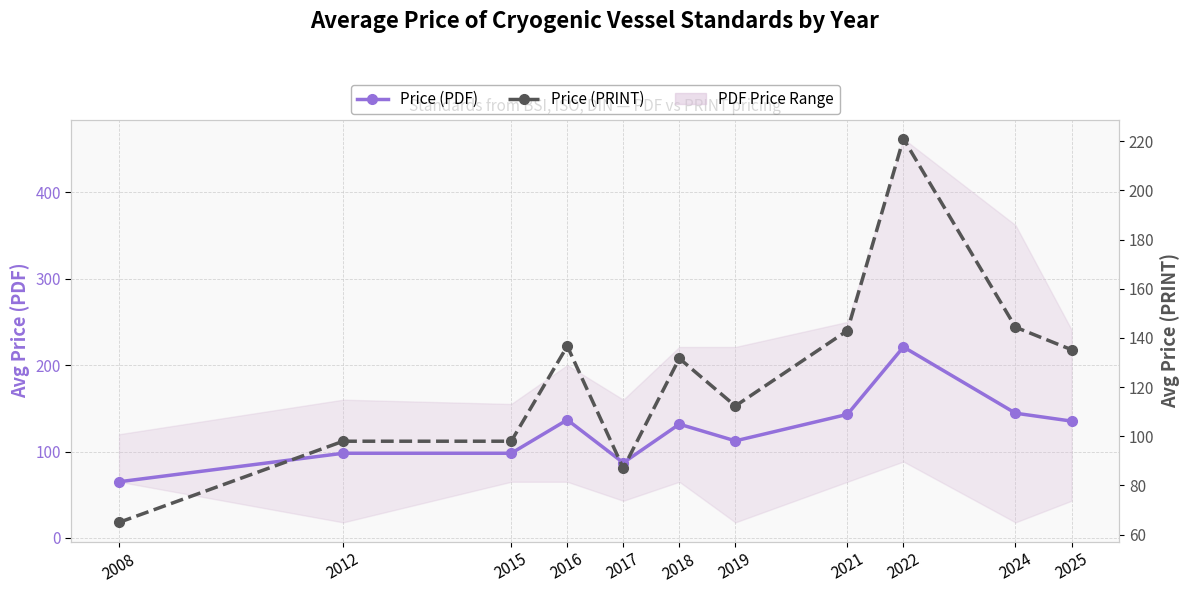

At which category is the sum across all series the highest?

2022